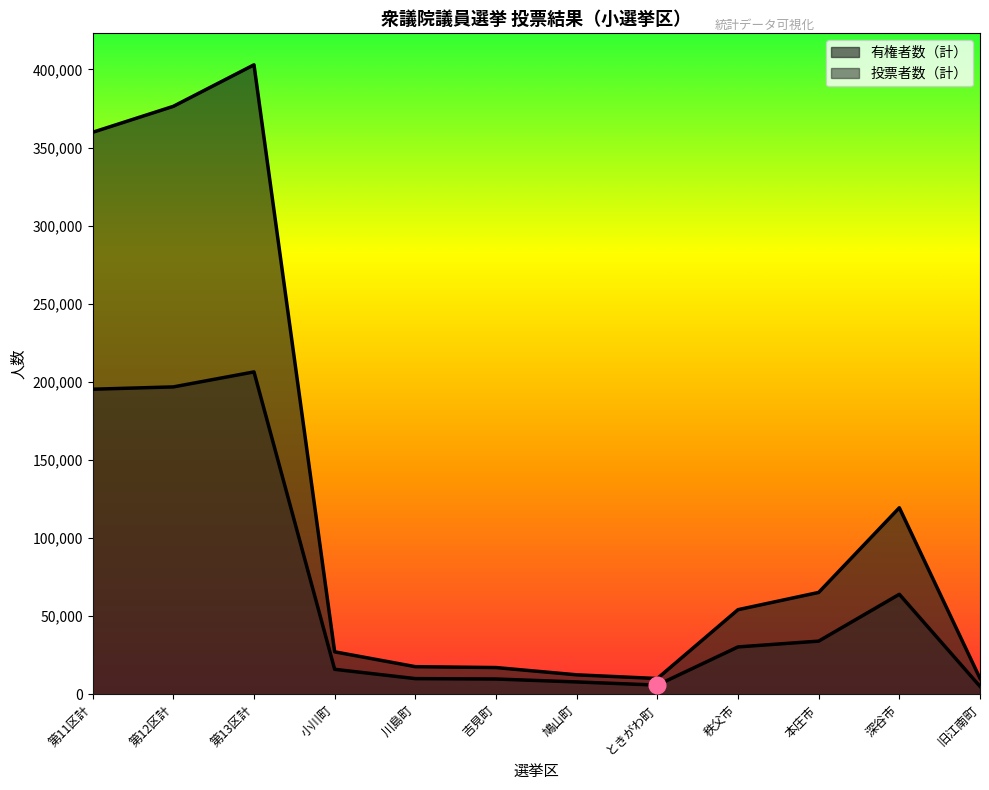

True or false: 有権者数（計） and 投票者数（計） cross at least once.

False